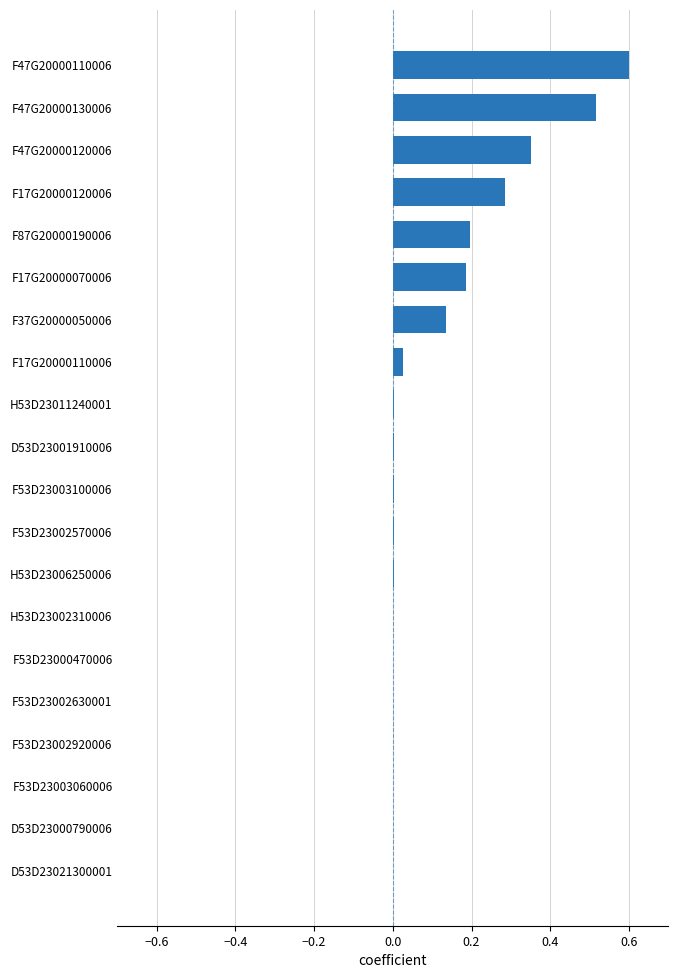

What is the approximate value at F47G20000110006?

0.6